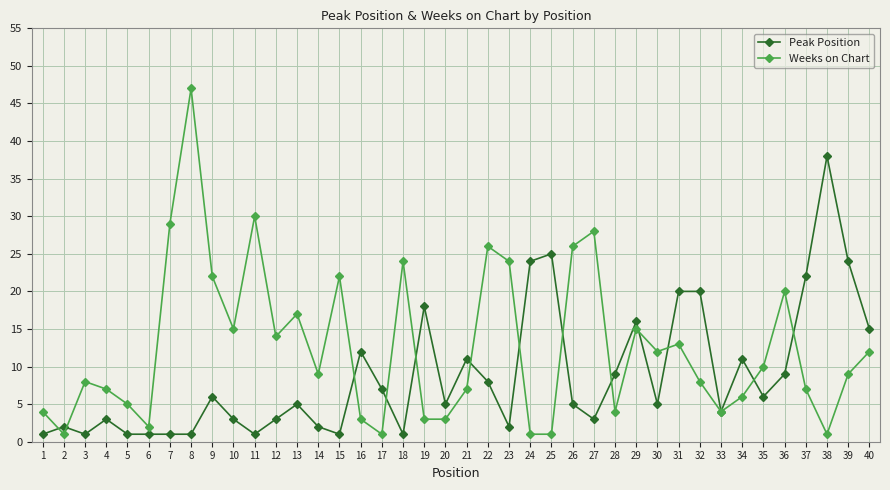

Rank the series by their maximum value, from lowest to highest.

Peak Position, Weeks on Chart